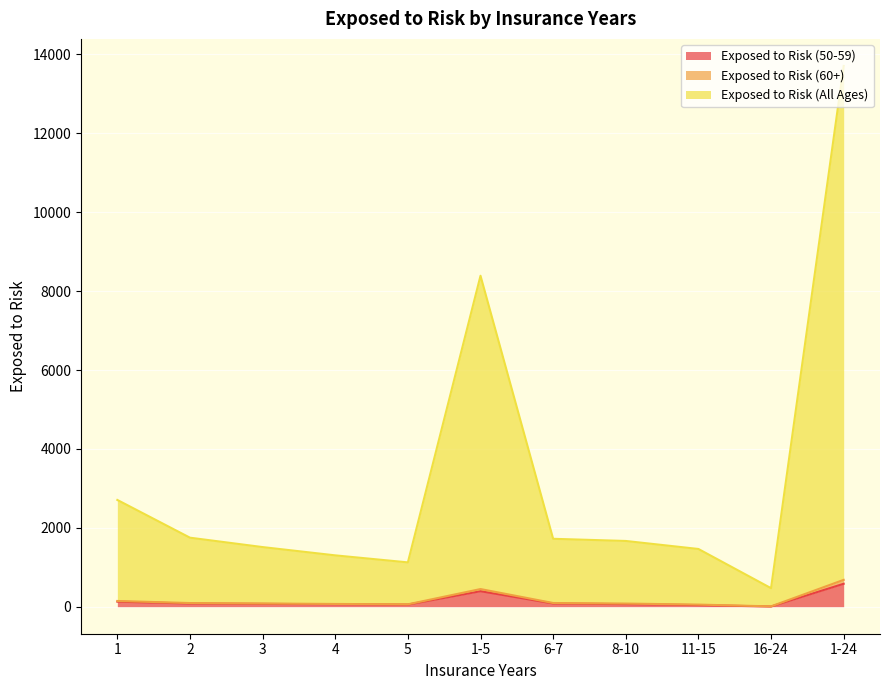

How many categories are shown in the chart?

11